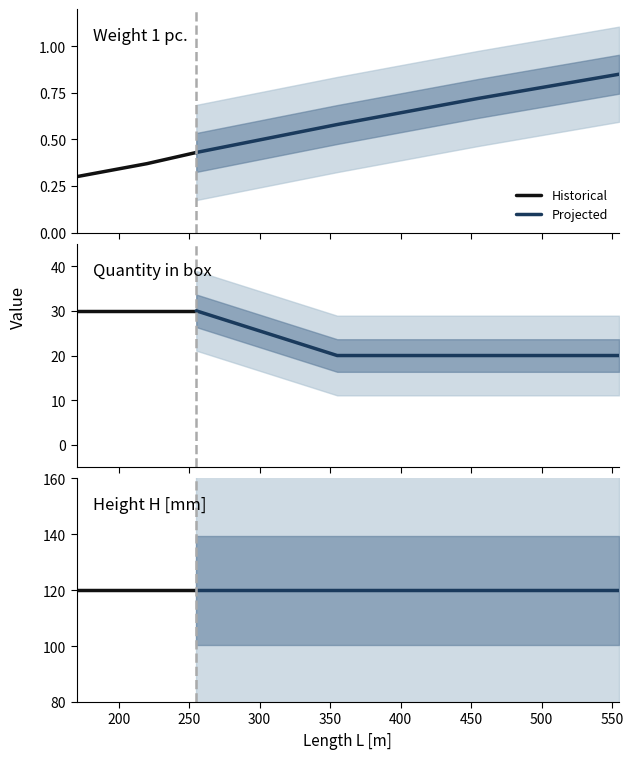

True or false: Weight 1 pc. and Quantity in box cross at least once.

False